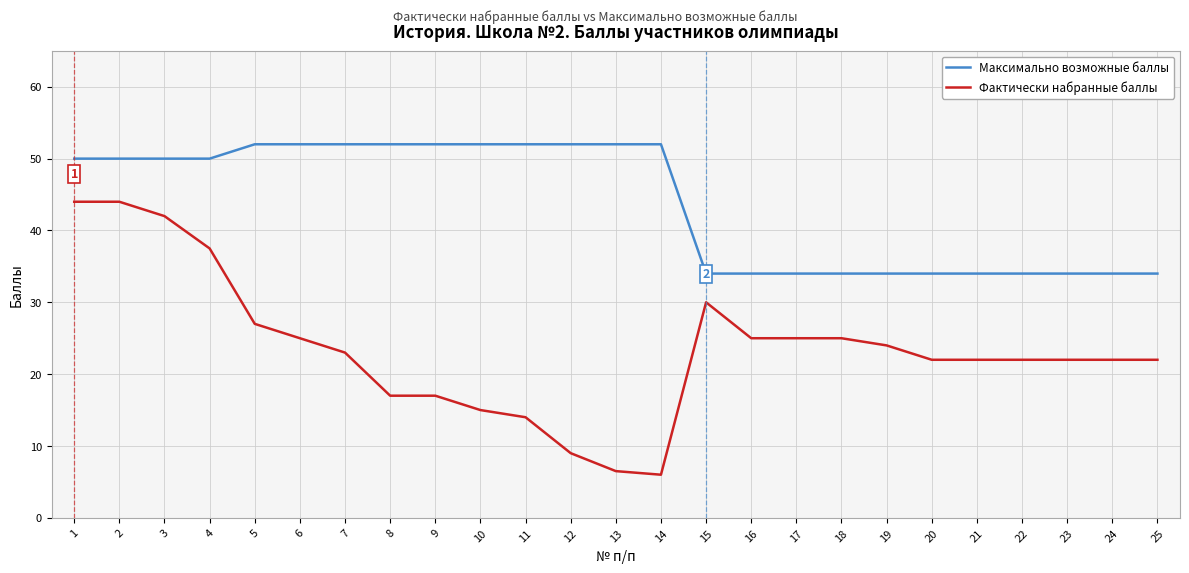

Which series has the largest total across all categories?

Максимально возможные баллы